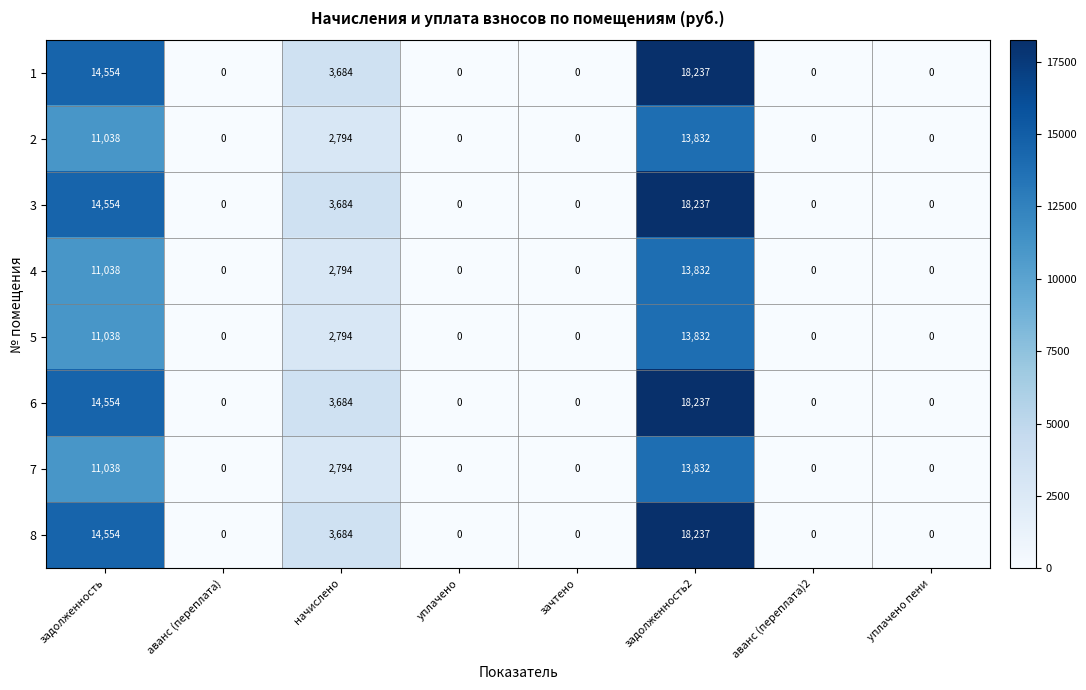

How many 7 values are between 0 and 11038?

7